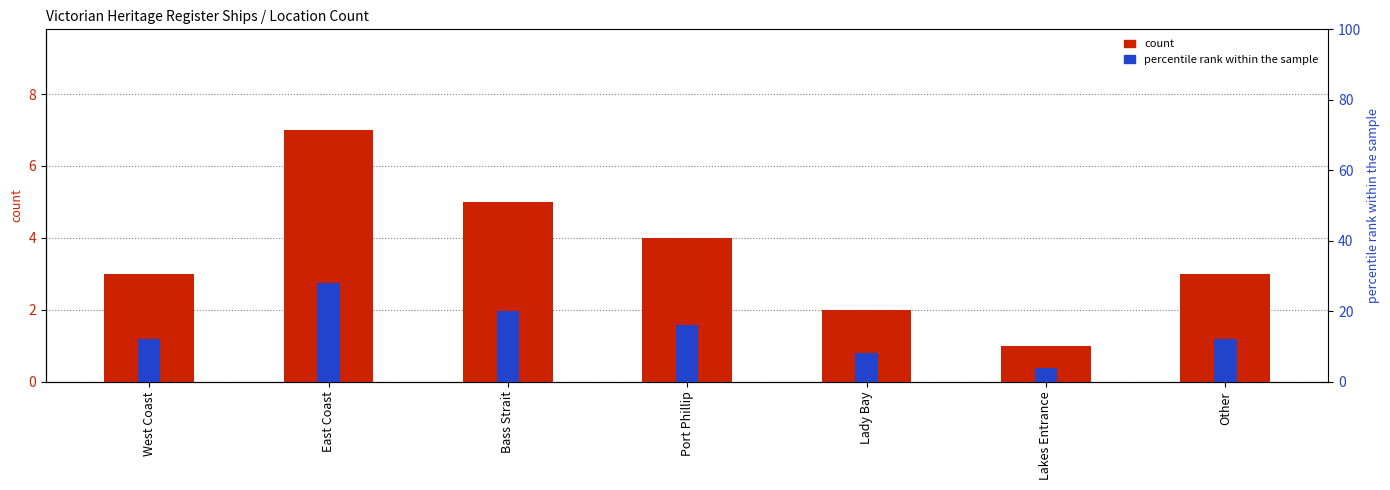

Which series changed the most between Bass Strait and Other?

percentile rank within the sample